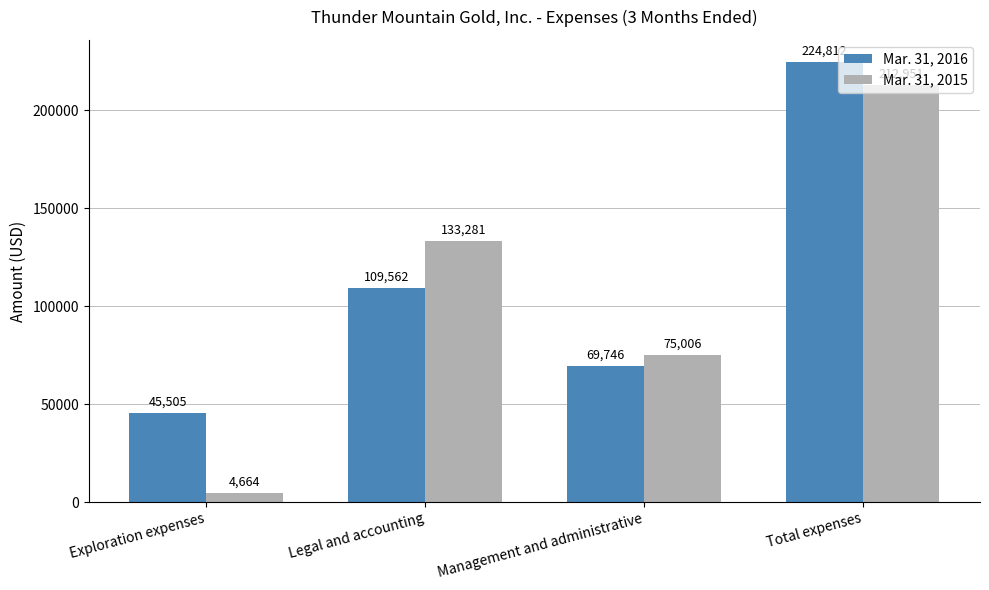

Which label corresponds to the smallest value in the chart?

Exploration expenses